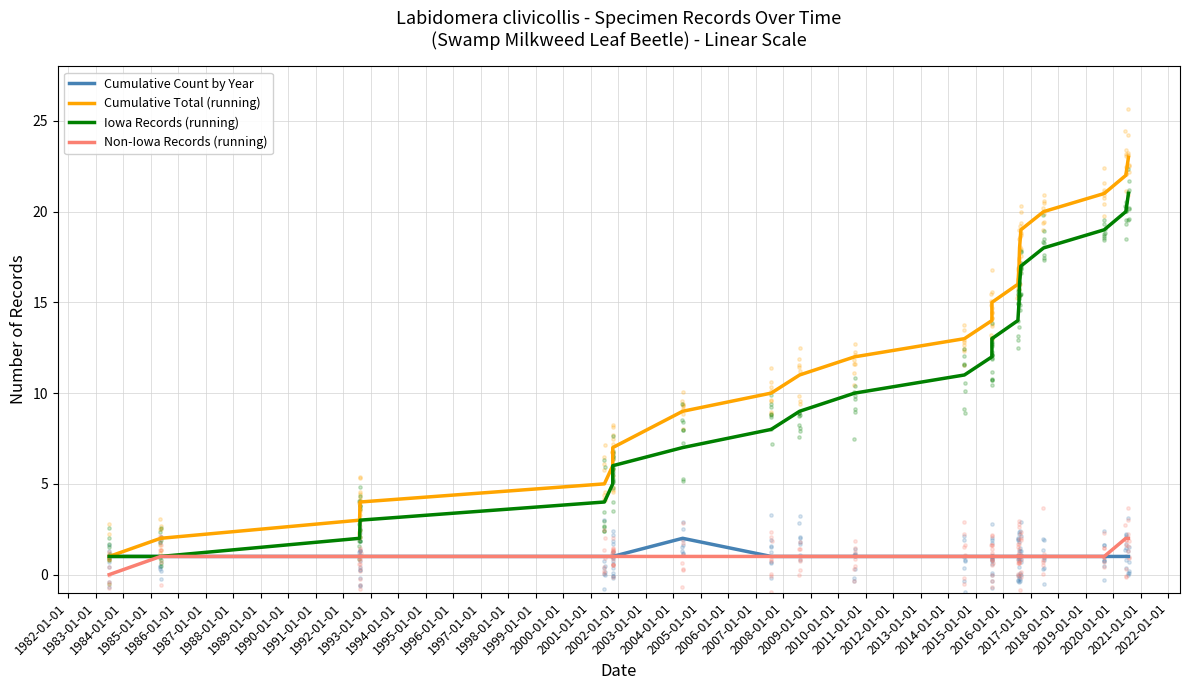

Which series has the largest total across all categories?

Cumulative Total (running)